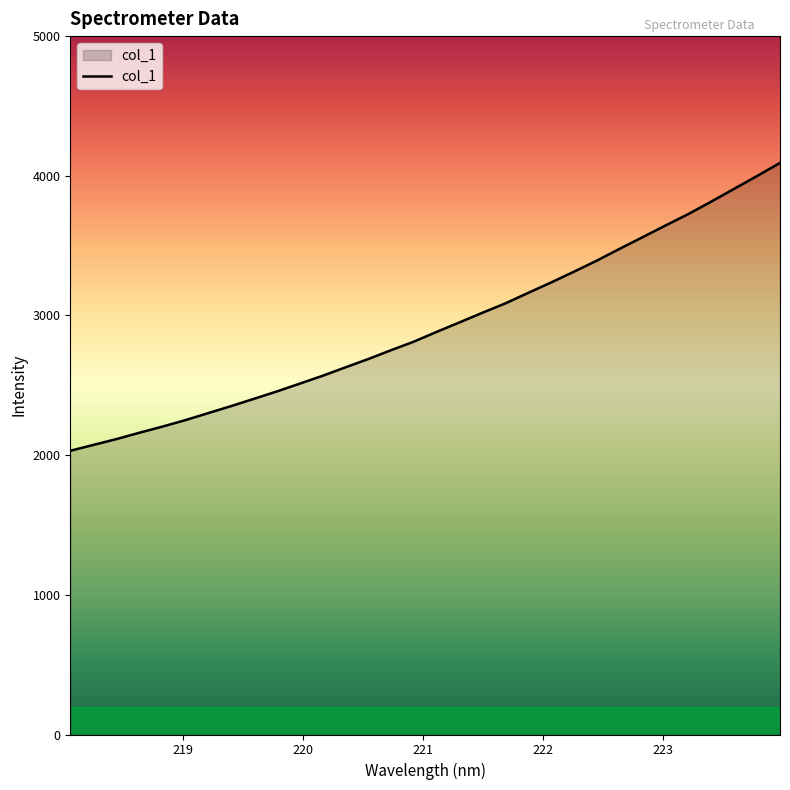

What is the difference between the maximum and minimum values?

2061.0